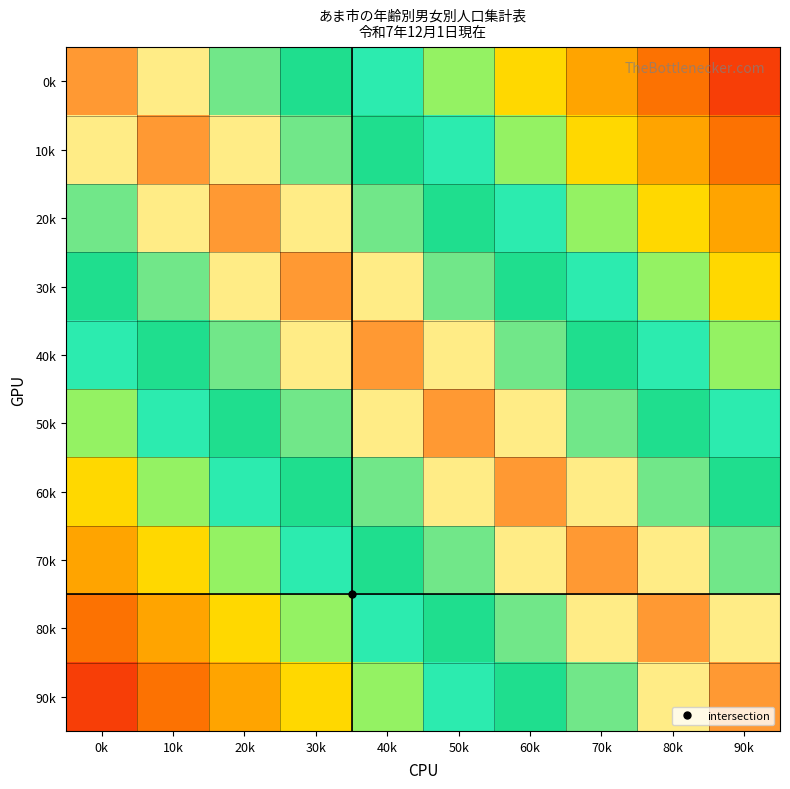

List the series in order of their peak value, highest first.

0k, 10k, 20k, 30k, 40k, 50k, 60k, 70k, 80k, 90k